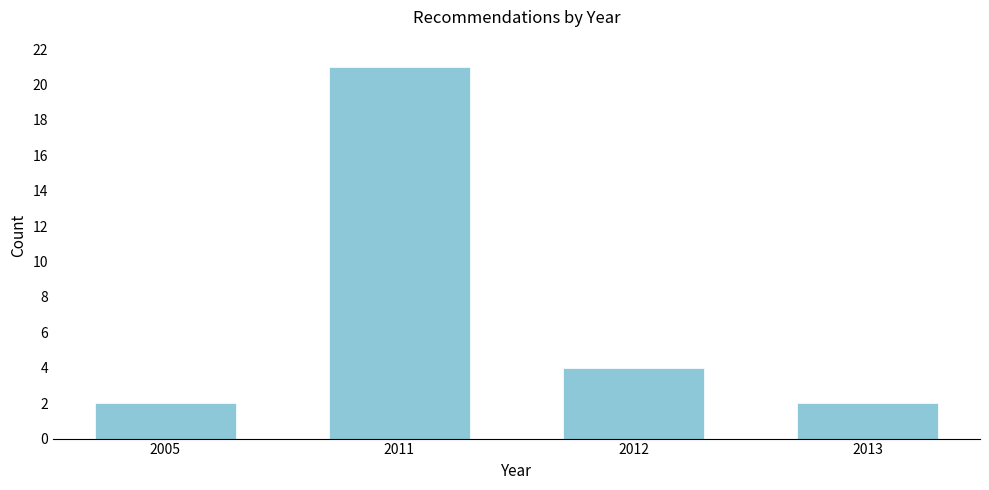

Reading right to left, transcribe all the data shown in this chart.

2013=2	2012=4	2011=21	2005=2